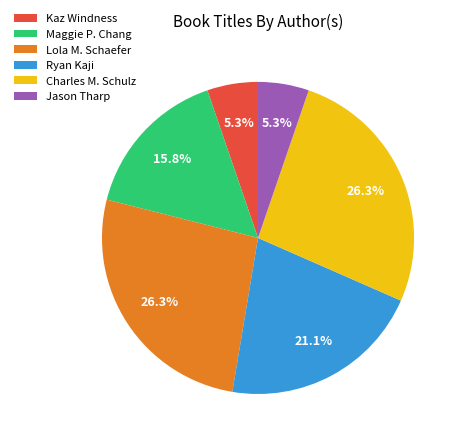

Is the sum of Ryan Kaji and Kaz Windness greater than half?

No